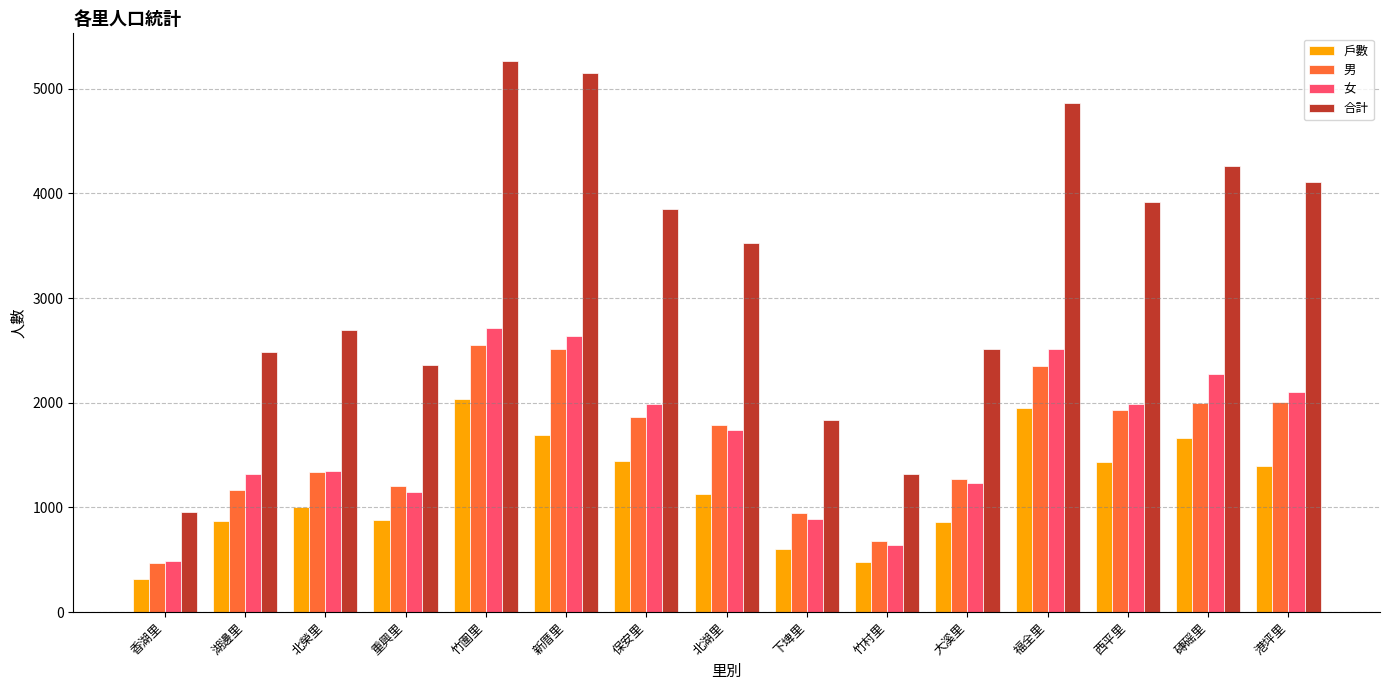

How many values in the 女 series are below 1739?

7